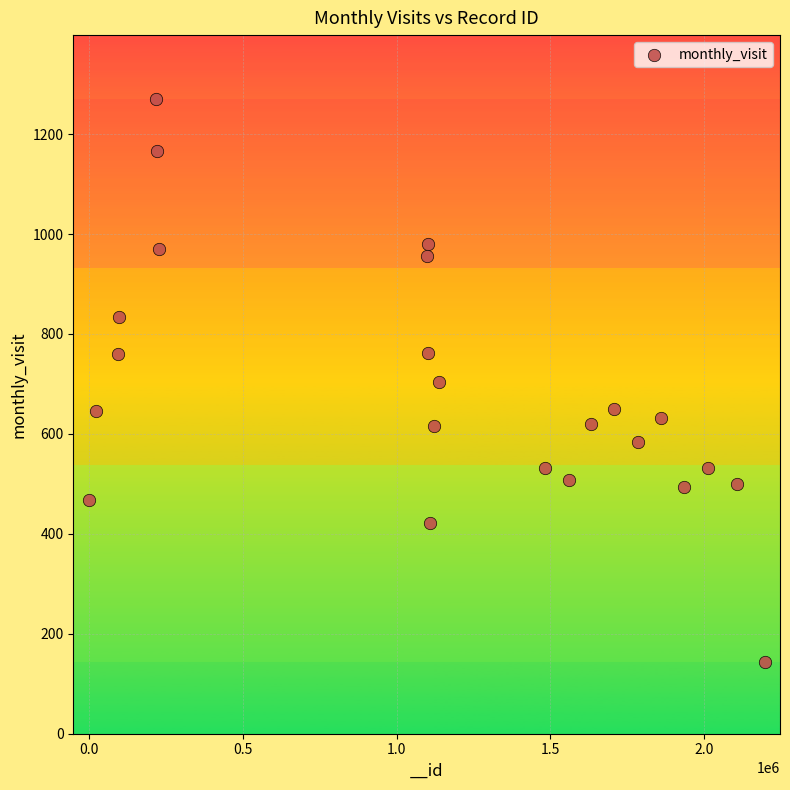

What is the range of Y values (max minus min)?

1127